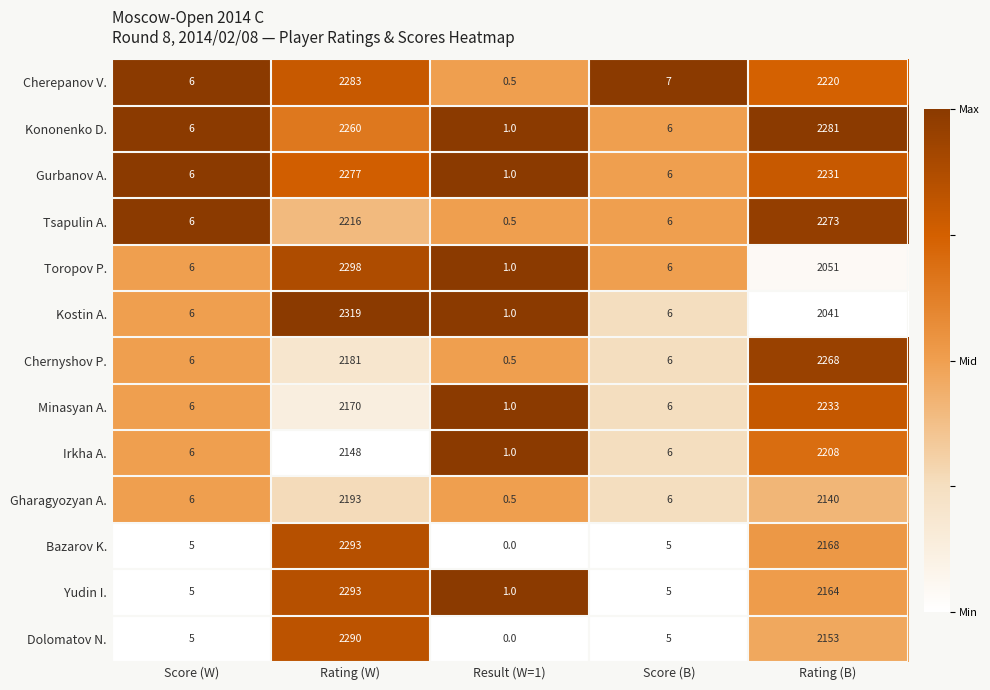

List the labels in order of Cherepanov V. value, largest first.

Rating (W), Rating (B), Score (B), Score (W), Result (W=1)